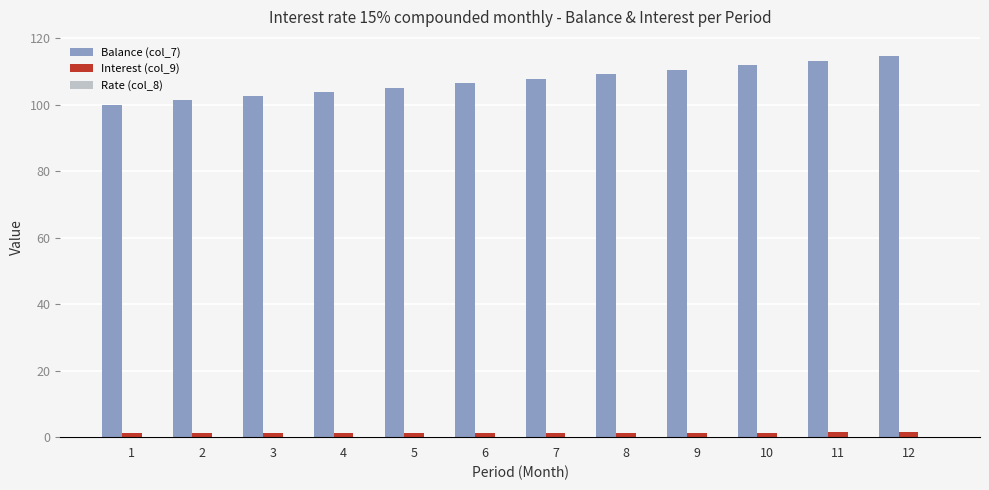

What is the approximate value of Balance (col_7) at 6?

106.4